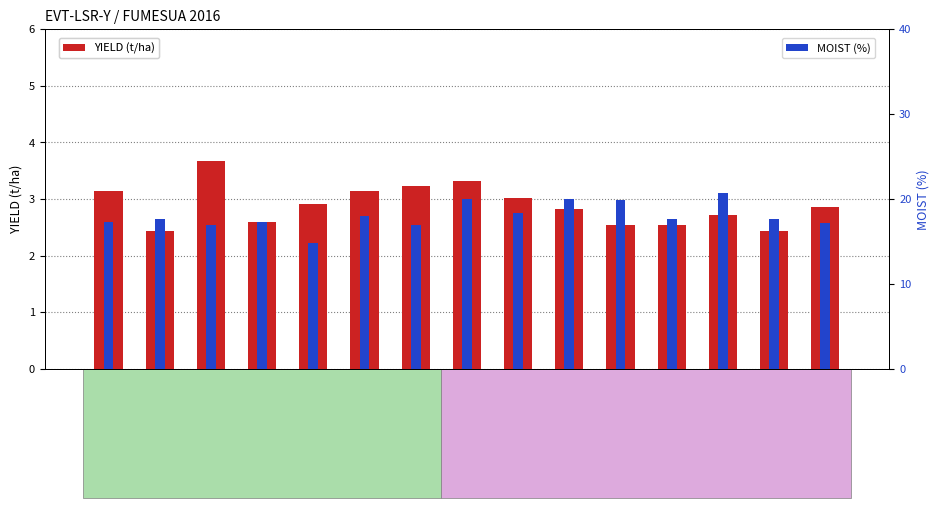

Read the YIELD value at PVASYN-HGA.

2.4